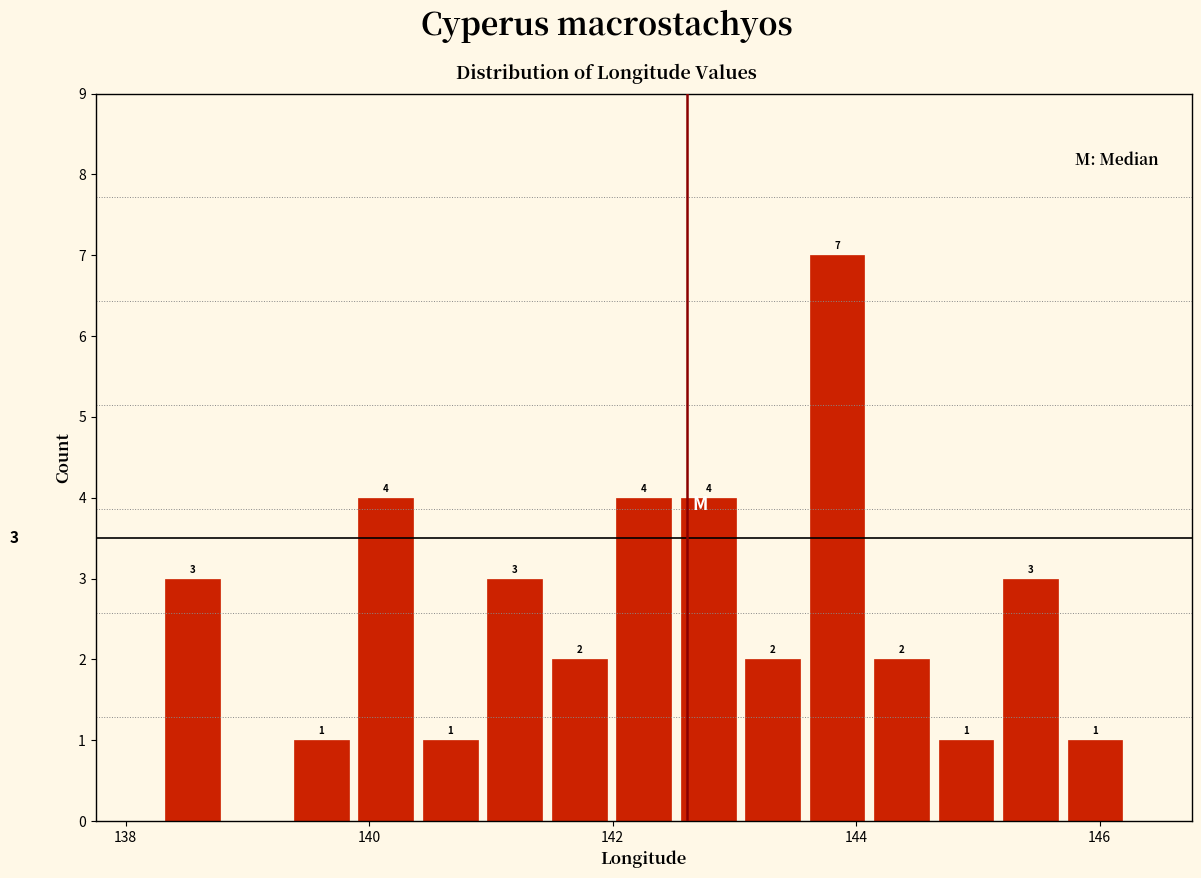

Around what value on the x-axis is the tallest bar? Give the approximate position of its centre, as read against the axis.

143.8